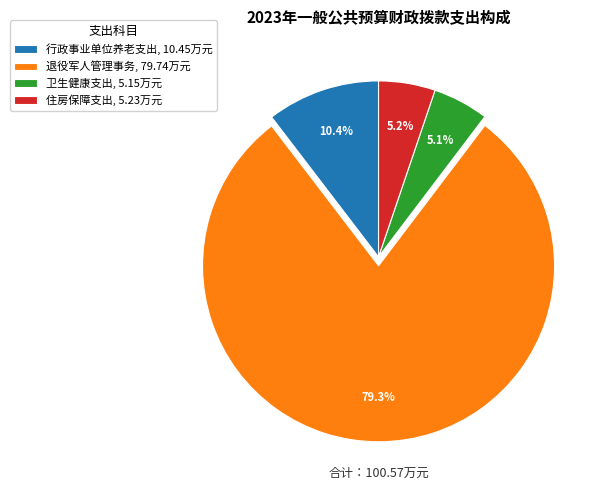

The 住房保障支出 slice represents 5% of the pie. True or false?

True